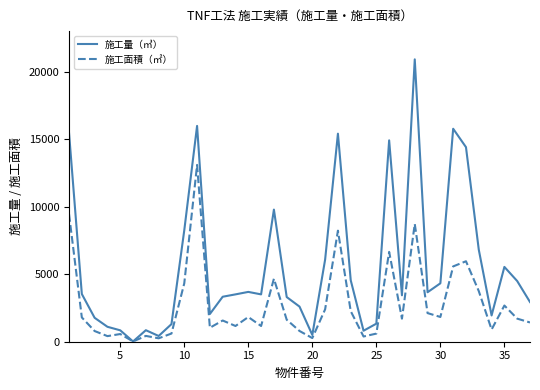

List the series in order of their overall mean, lowest first.

施工面積（㎡）, 施工量（㎥）